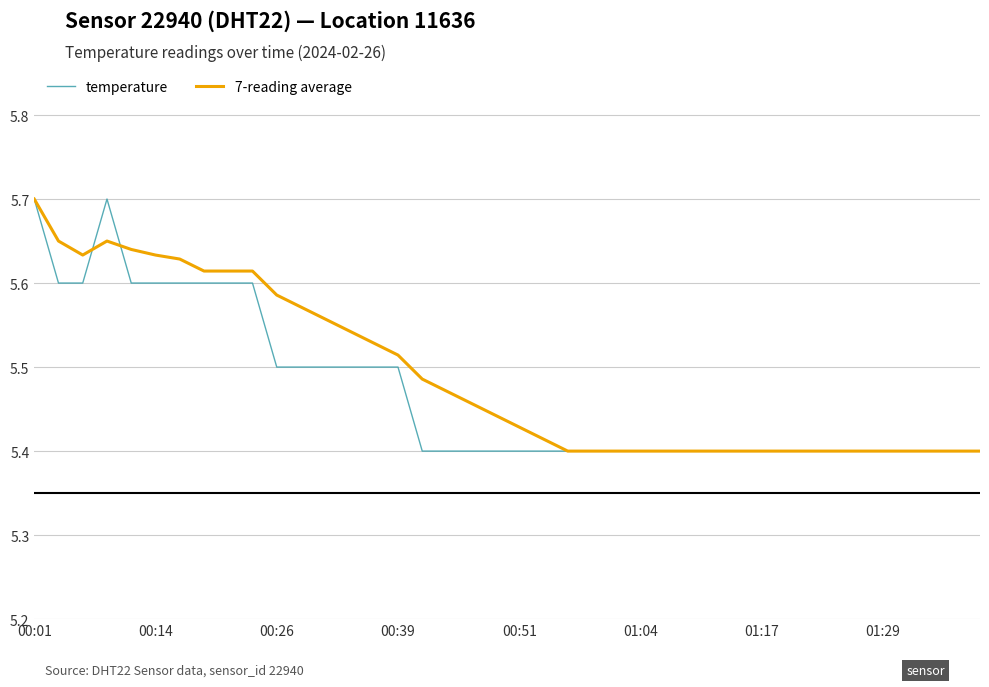

Is this an area chart (filled region under the line)?

No